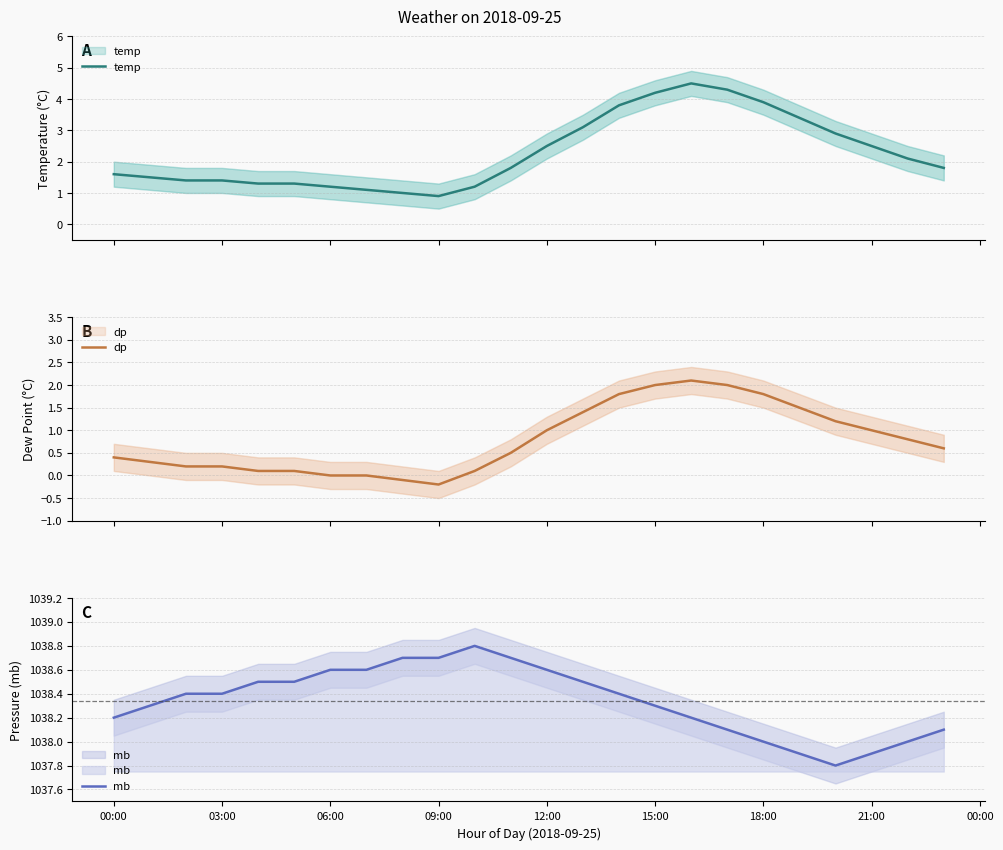

True or false: mb and temp intersect in this chart.

False